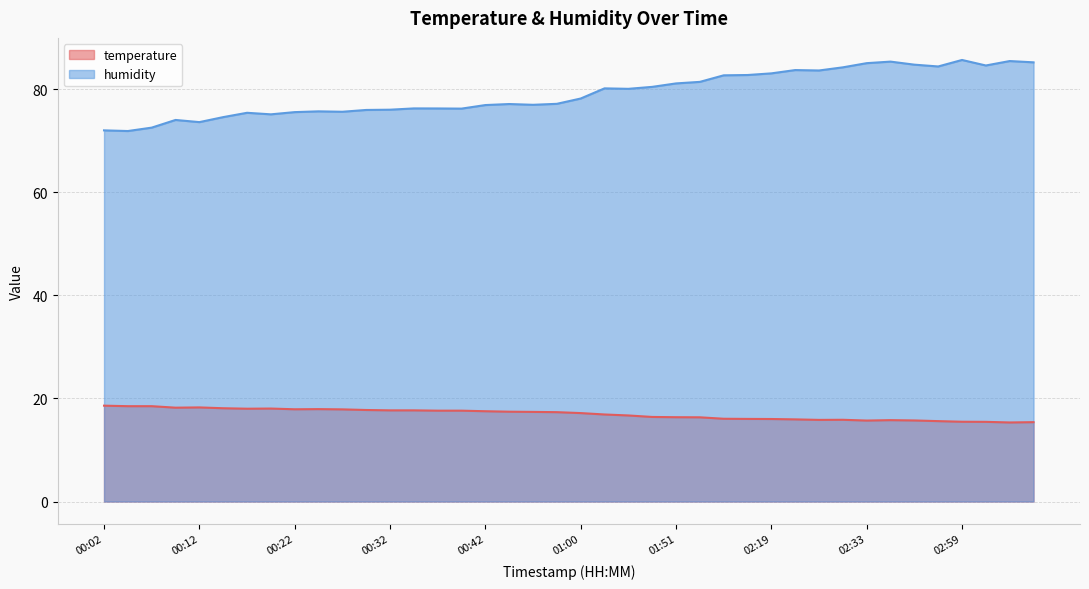

Reading right to left, what are all the values shown in this chart?

temperature: 03:10=15.4	03:05=15.3	03:02=15.5	02:59=15.5	02:53=15.6	02:42=15.7	02:36=15.8	02:33=15.7	02:28=15.9	02:25=15.8	02:22=15.9	02:19=16.0	02:17=16.0	02:10=16.1	01:53=16.3	01:51=16.4	01:48=16.4	01:31=16.7	01:19=16.9	01:00=17.2	00:51=17.3	00:48=17.4	00:45=17.4	00:42=17.5	00:39=17.6	00:37=17.6	00:35=17.7	00:32=17.7	00:30=17.8	00:27=17.9	00:25=17.9	00:22=17.9	00:20=18.0	00:17=18.0	00:14=18.1	00:12=18.3	00:09=18.2	00:07=18.5	00:05=18.5	00:02=18.6
humidity: 03:10=85.2	03:05=85.5	03:02=84.6	02:59=85.7	02:53=84.4	02:42=84.8	02:36=85.4	02:33=85.1	02:28=84.2	02:25=83.6	02:22=83.7	02:19=83.1	02:17=82.8	02:10=82.7	01:53=81.4	01:51=81.1	01:48=80.5	01:31=80.1	01:19=80.2	01:00=78.2	00:51=77.2	00:48=77.0	00:45=77.1	00:42=76.9	00:39=76.2	00:37=76.3	00:35=76.3	00:32=76.0	00:30=76.0	00:27=75.6	00:25=75.7	00:22=75.6	00:20=75.1	00:17=75.4	00:14=74.6	00:12=73.6	00:09=74.0	00:07=72.5	00:05=71.9	00:02=72.0